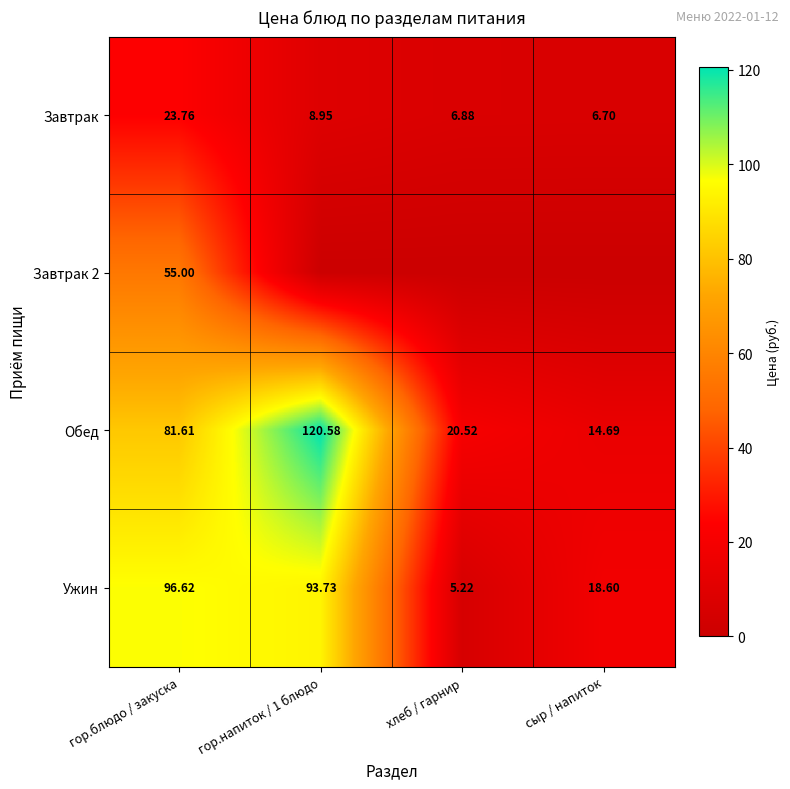

What is the difference between the maximum and minimum values in the Ужин series?

91.4